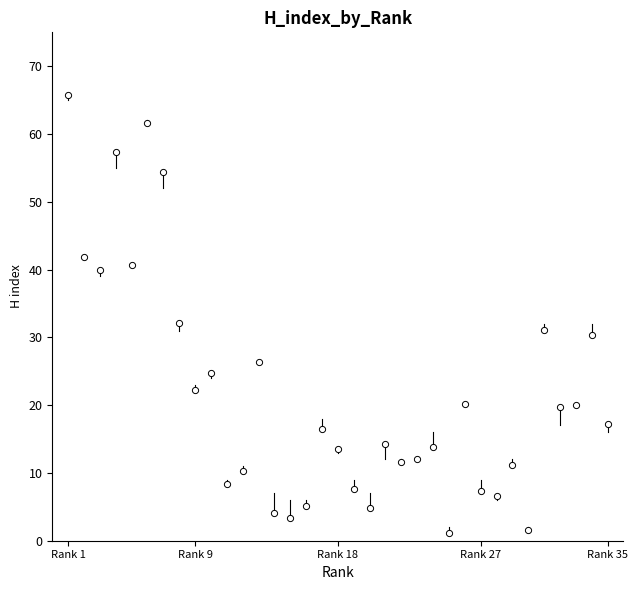

What Y value in the scatter plot is closest to 33?

32.2